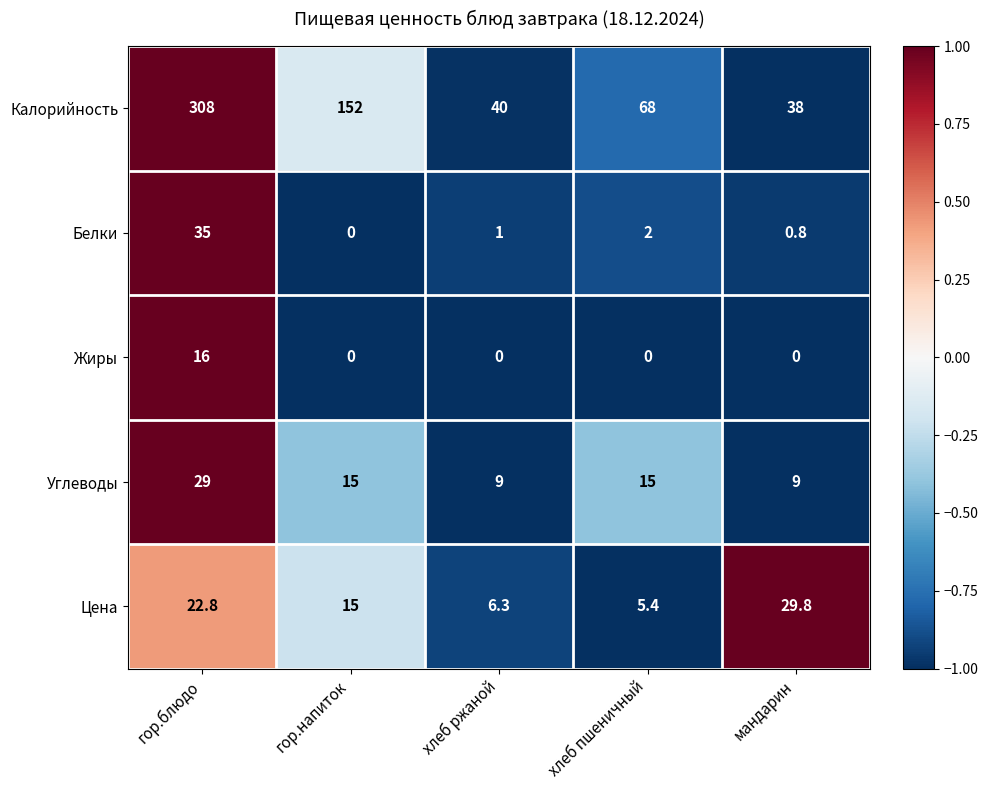

What is the minimum value for Углеводы?

9.0